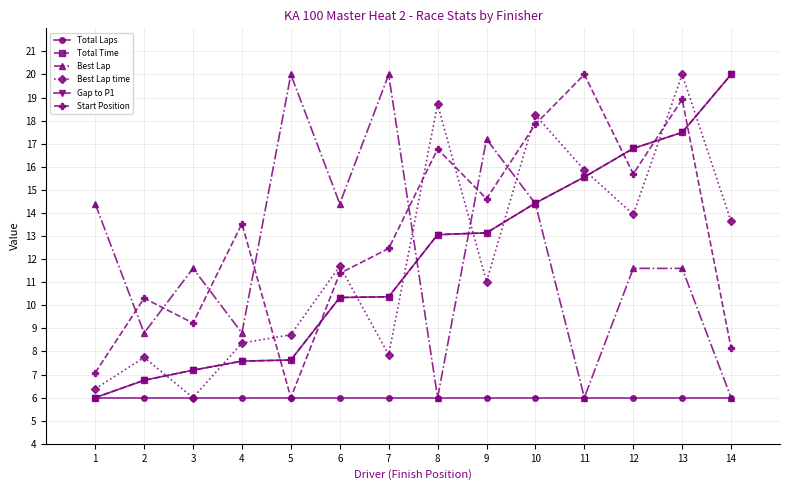

What is the average value of the Total Laps series?

6.0